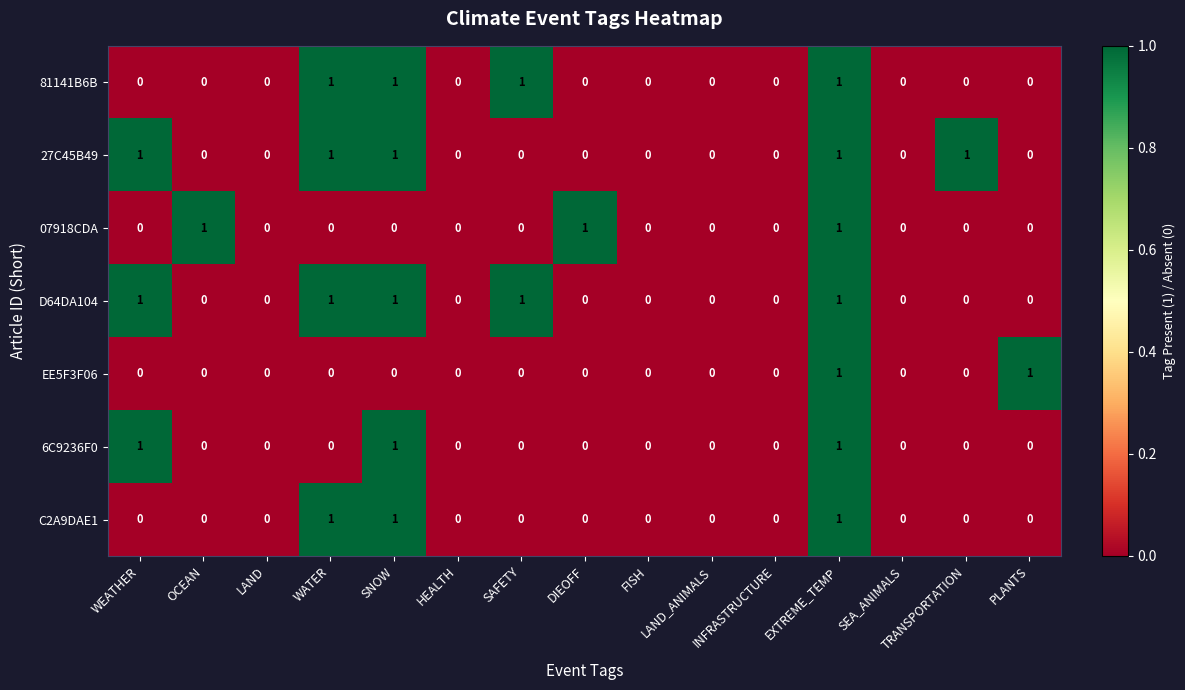

How many EE5F3F06 values are between 0 and 1?

15